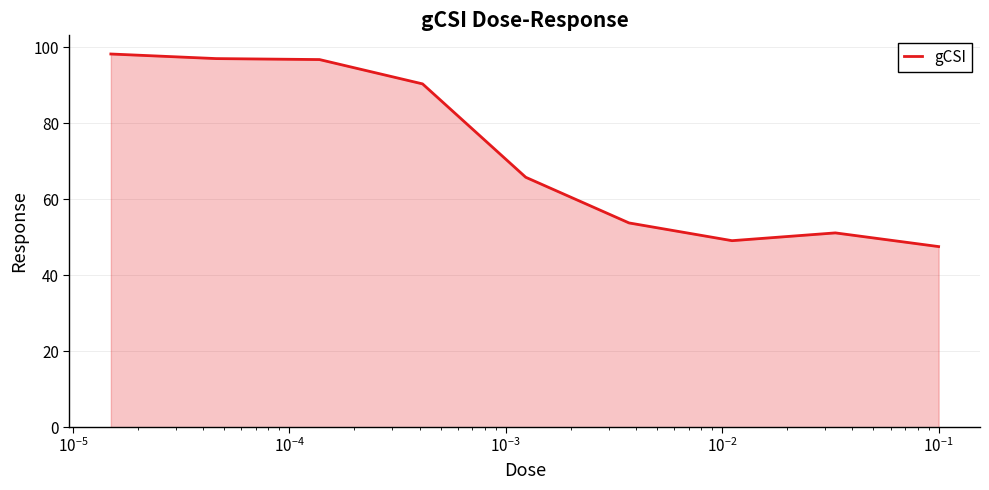

What is the difference between the maximum and minimum values?

50.7